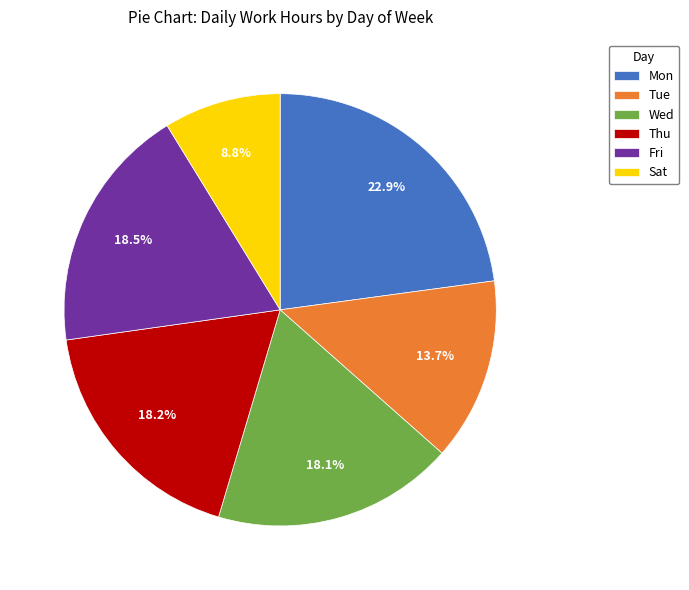

To the nearest percent, what is the average slice percentage?

17%